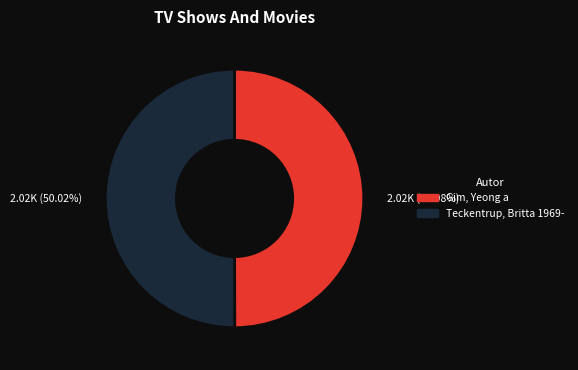

Approximately how many times larger is the value at Teckentrup, Britta 1969- compared to Gim, Yeong a?

1.0